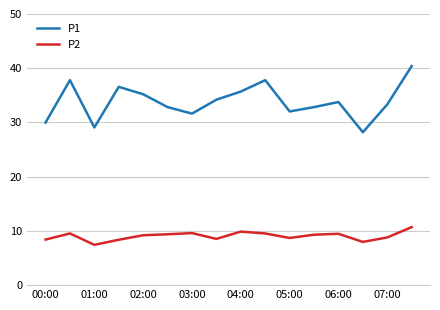

True or false: P1 and P2 intersect in this chart.

False